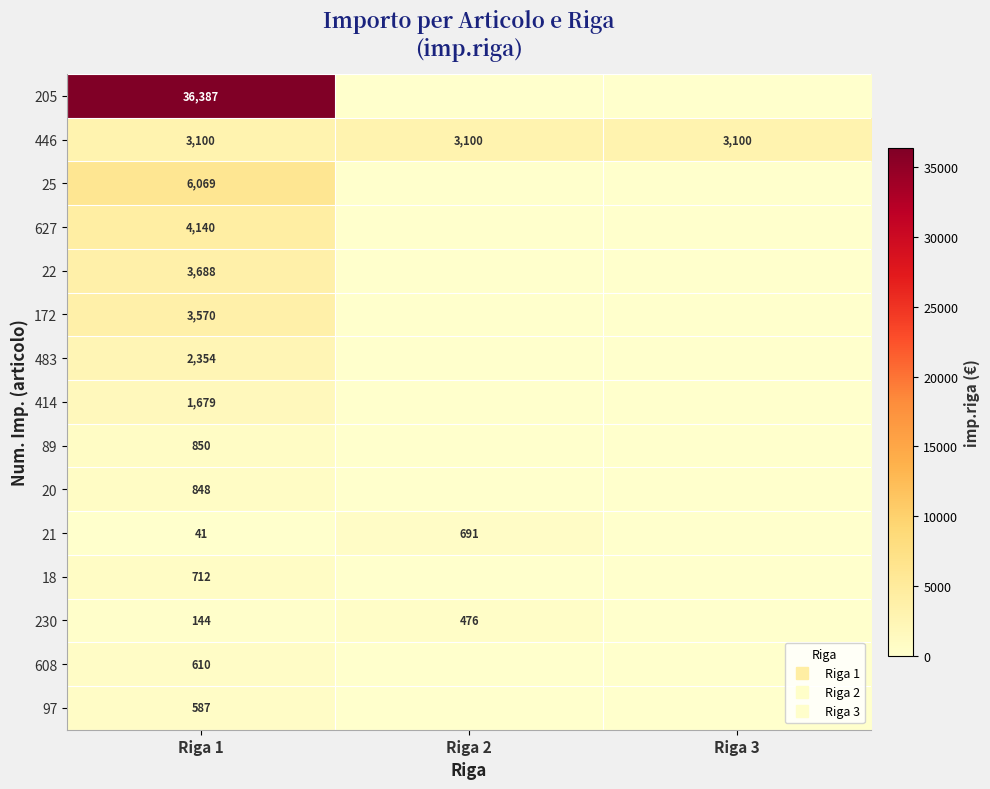

Rank the series by their maximum value, from lowest to highest.

230, 97, 608, 21, 18, 20, 89, 414, 483, 446, 172, 22, 627, 25, 205